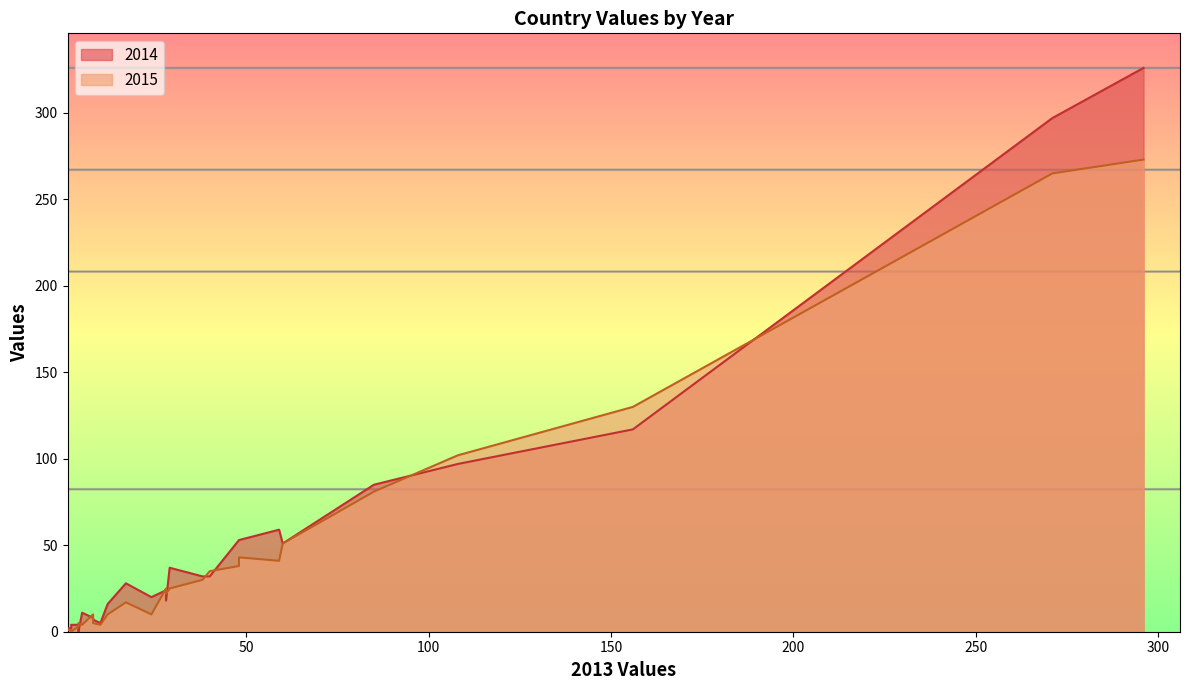

How many interior local valleys does the 2015 series have?

9